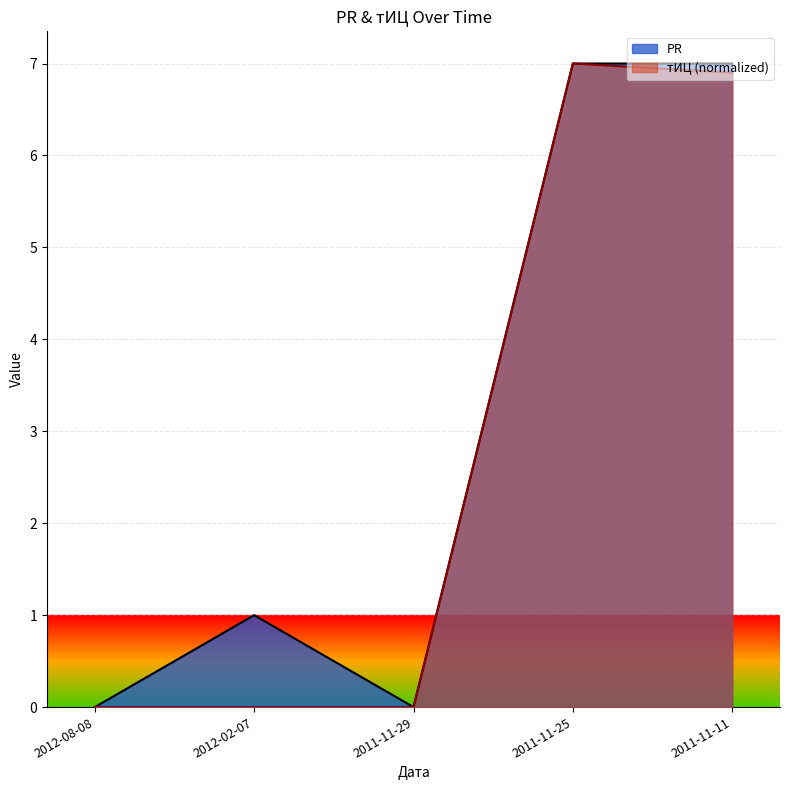

Rank the series at 2011-11-11 from lowest to highest value.

тИЦ (normalized), PR